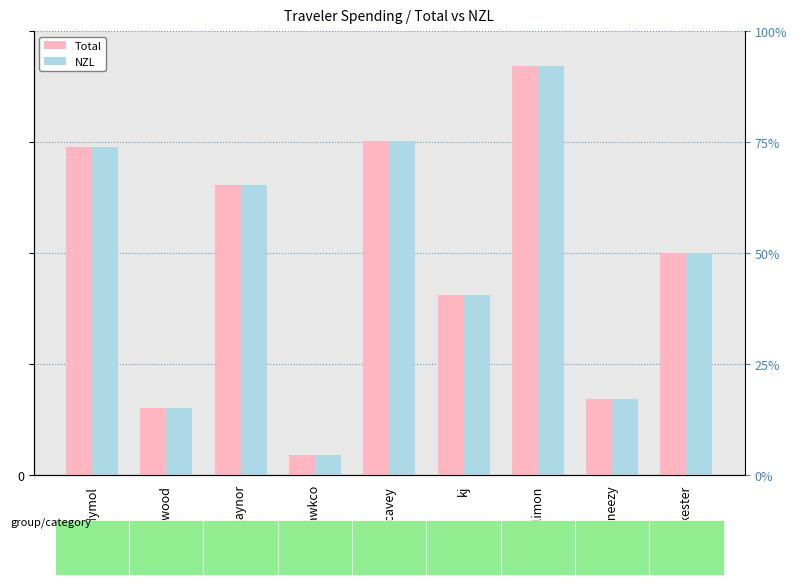

How many data points in Total are less than 40?

4